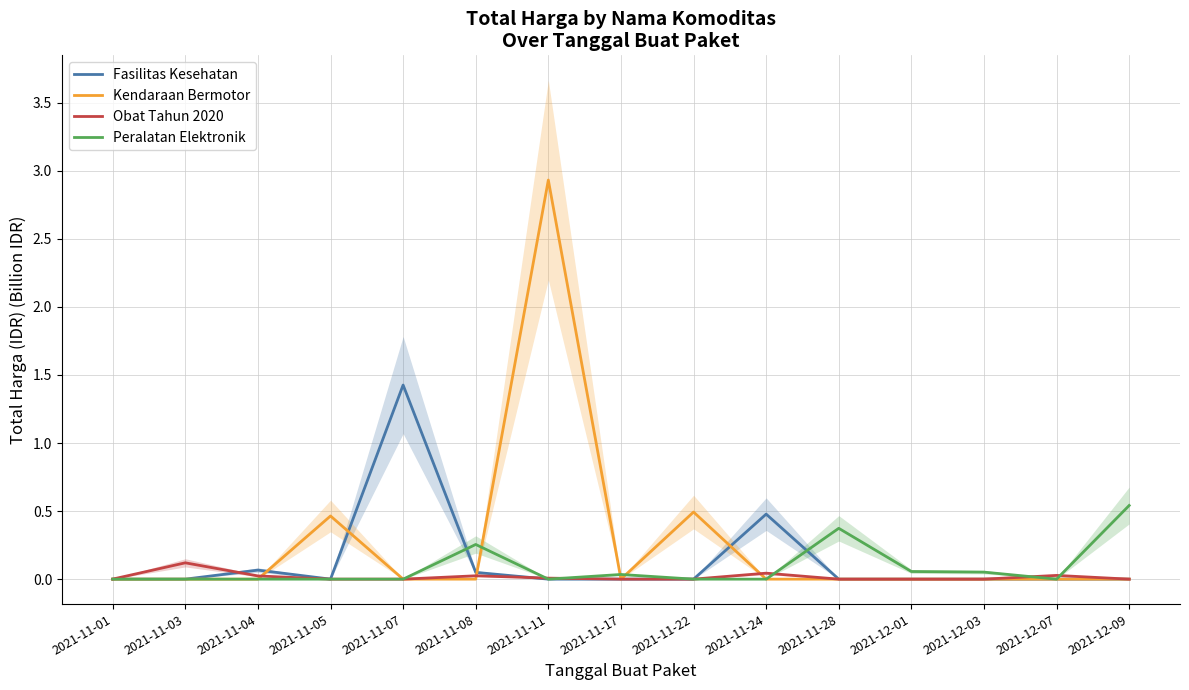

Does the chart display data point markers on the line(s)?

No